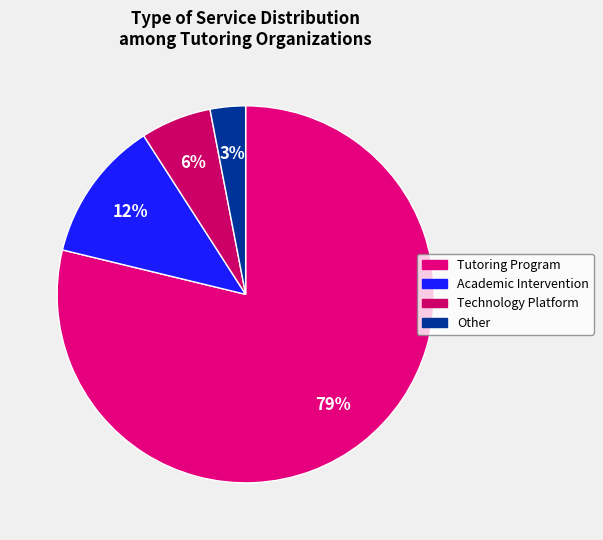

What is the largest slice in the pie chart?

Tutoring Program